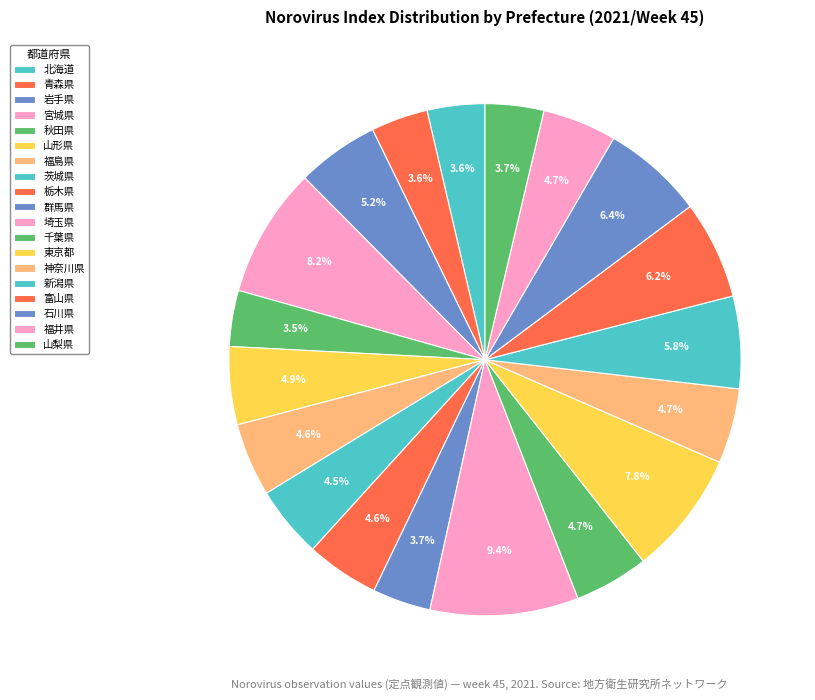

How many slices are in this pie chart?

19